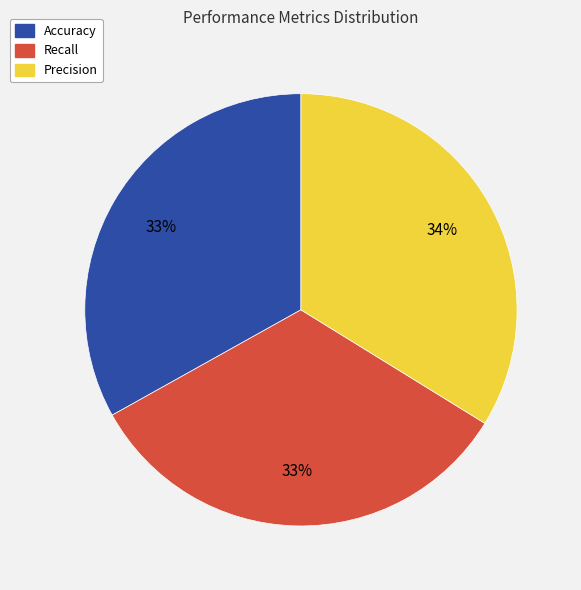

How many slices are in this pie chart?

3